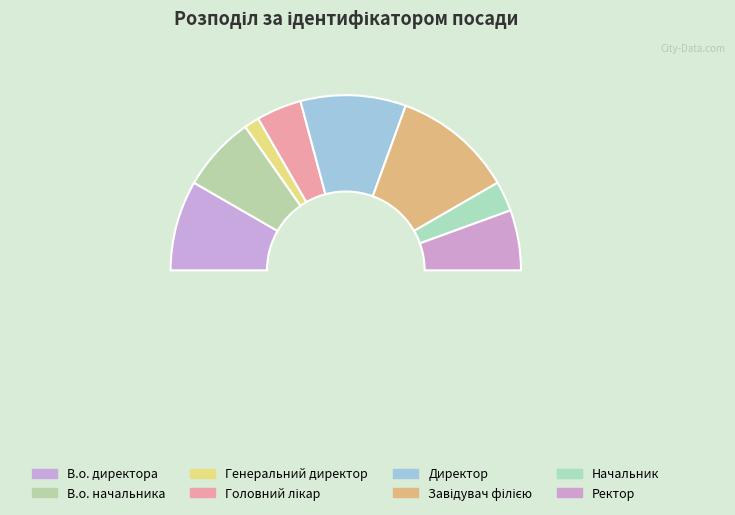

To the nearest percent, what is the combined percentage of В.о. начальника and Ректор?

25%